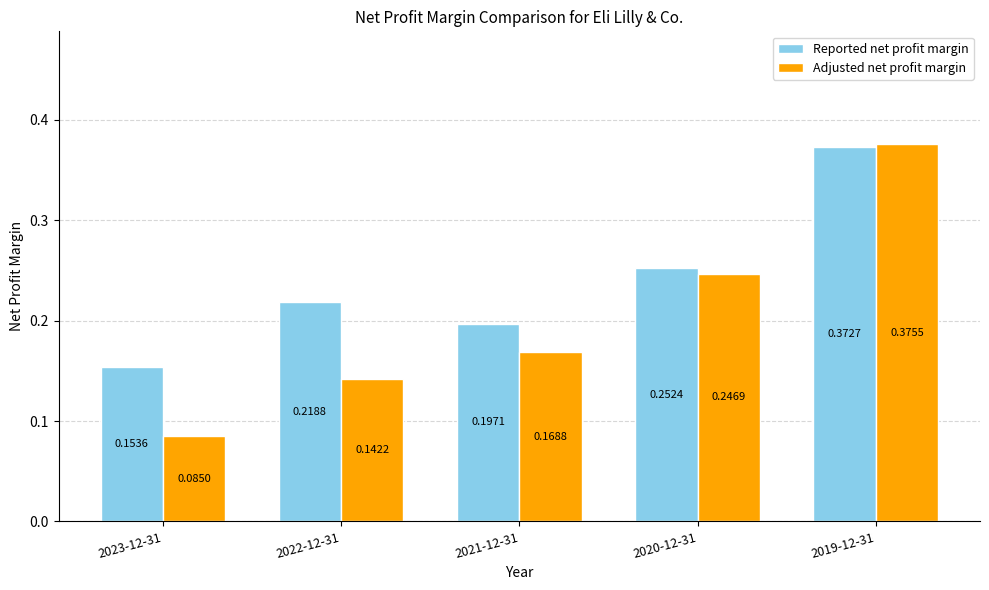

Is the value of Reported net profit margin at 2023-12-31 greater than the value of Adjusted net profit margin at 2022-12-31?

Yes